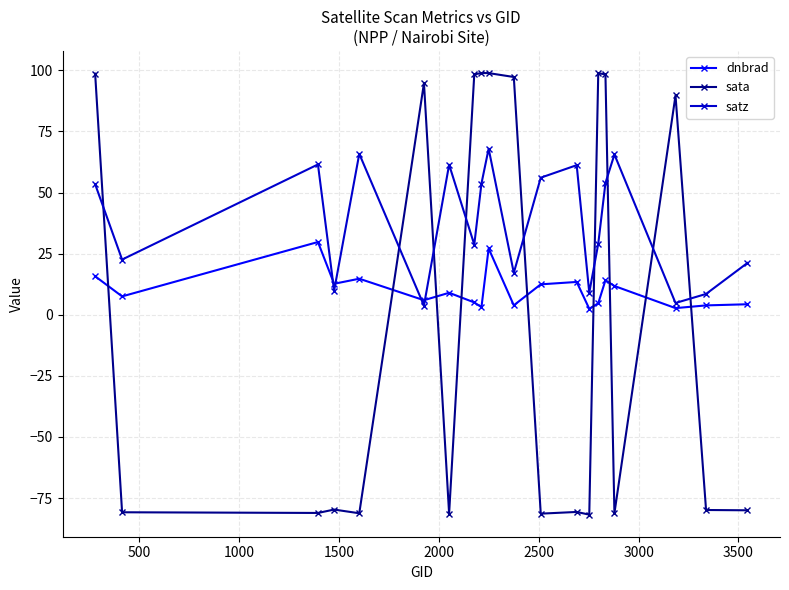

Does the chart have visible grid lines?

Yes